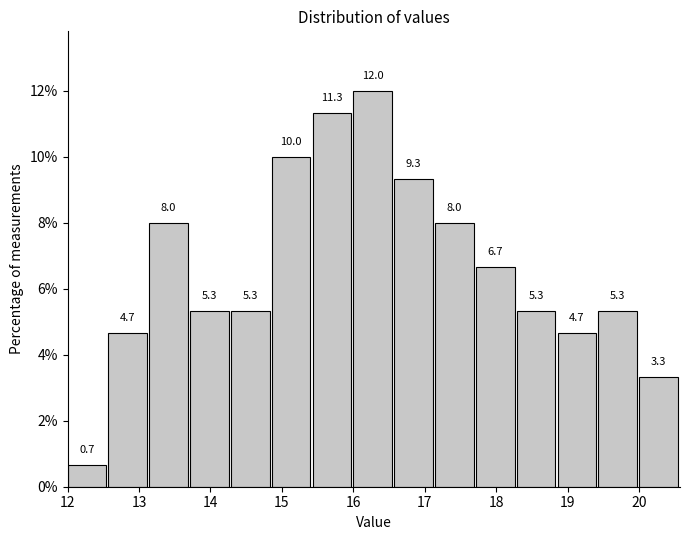

Which range on the x-axis has the tallest bar?

16.0 to 16.6